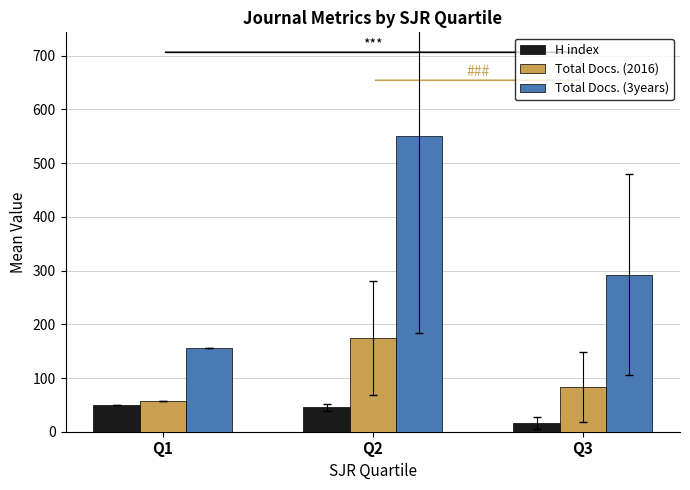

What is the difference between the maximum and minimum values in the Total Docs. (3years) series?

394.8